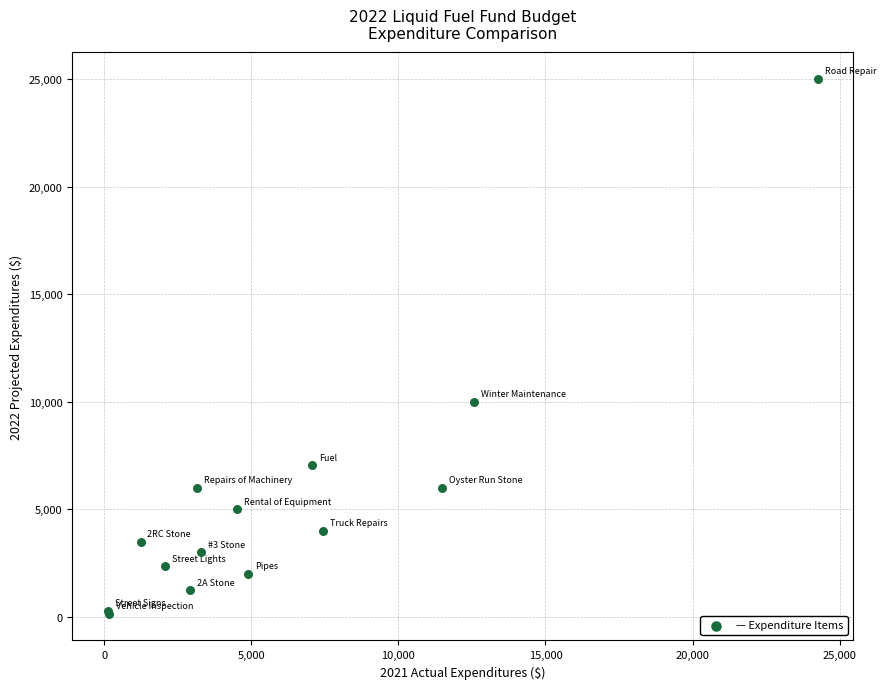

What Y value in the scatter plot is closest to 12576?

10000.0